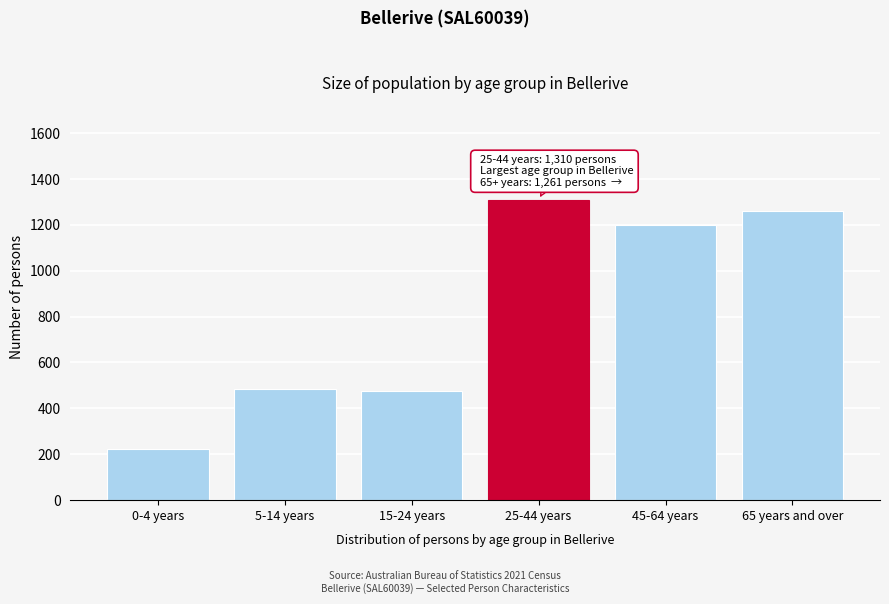

Reading left to right, what are all the values shown in this chart?

0-4 years=222	5-14 years=485	15-24 years=475	25-44 years=1310	45-64 years=1200	65 years and over=1261